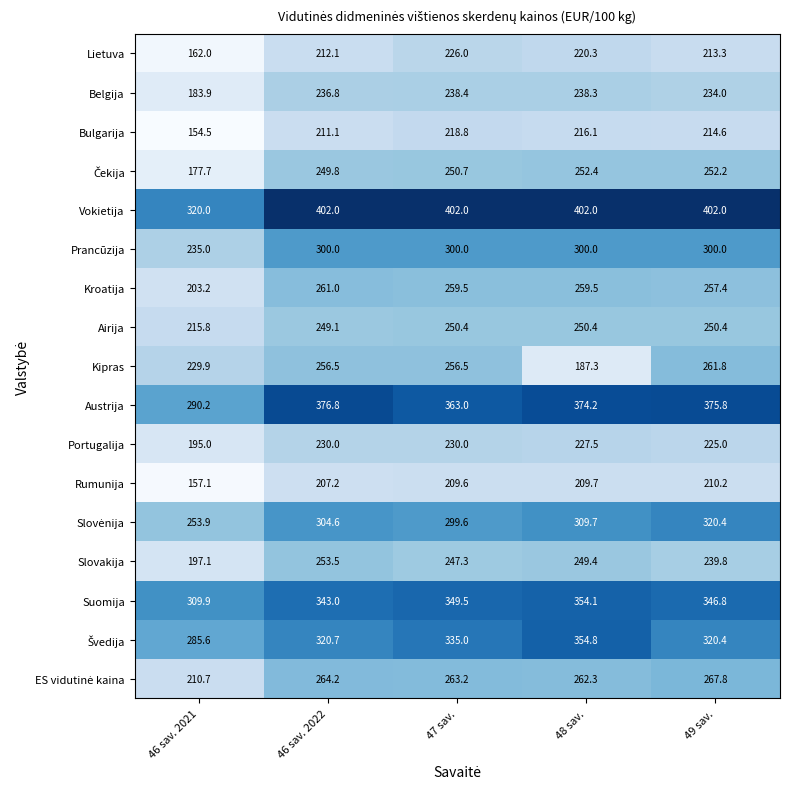

What is the difference between the maximum and minimum values in the Prancūzija series?

65.0